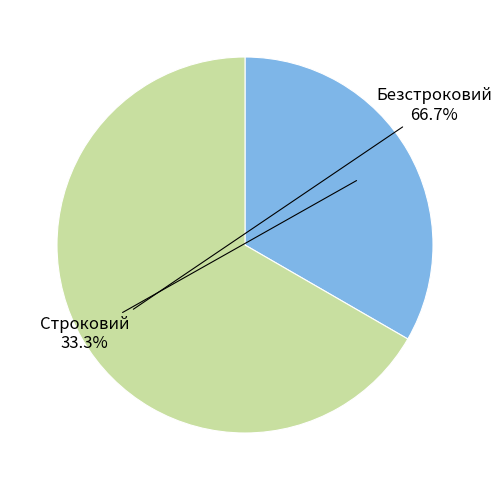

Which slice is the largest?

Безстроковий